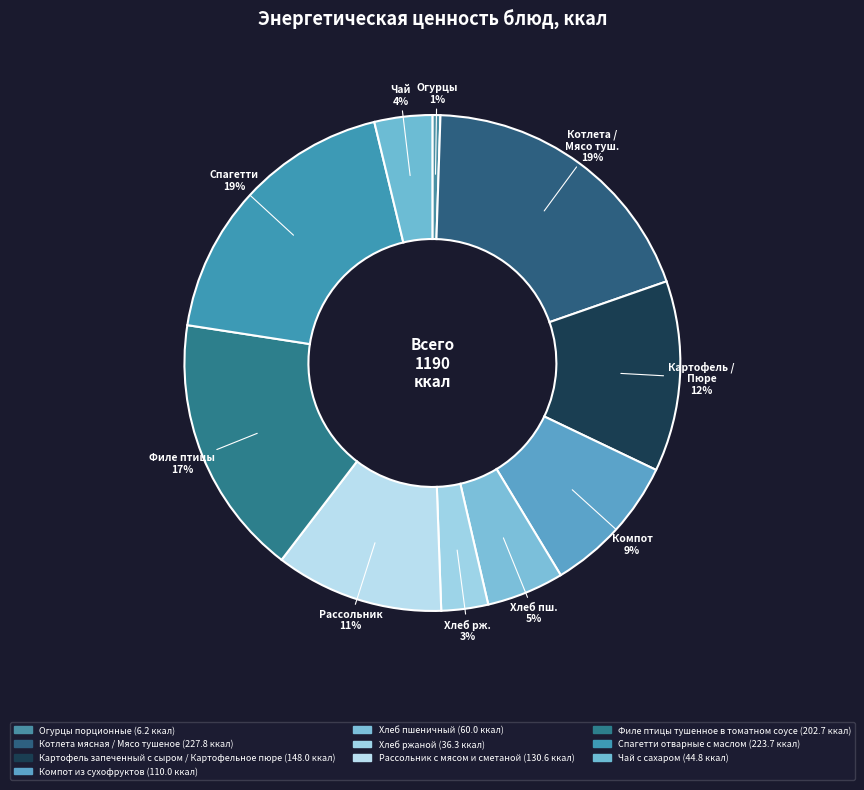

What percentage is the Котлета мясная / Мясо тушеное slice, to the nearest percent?

19%